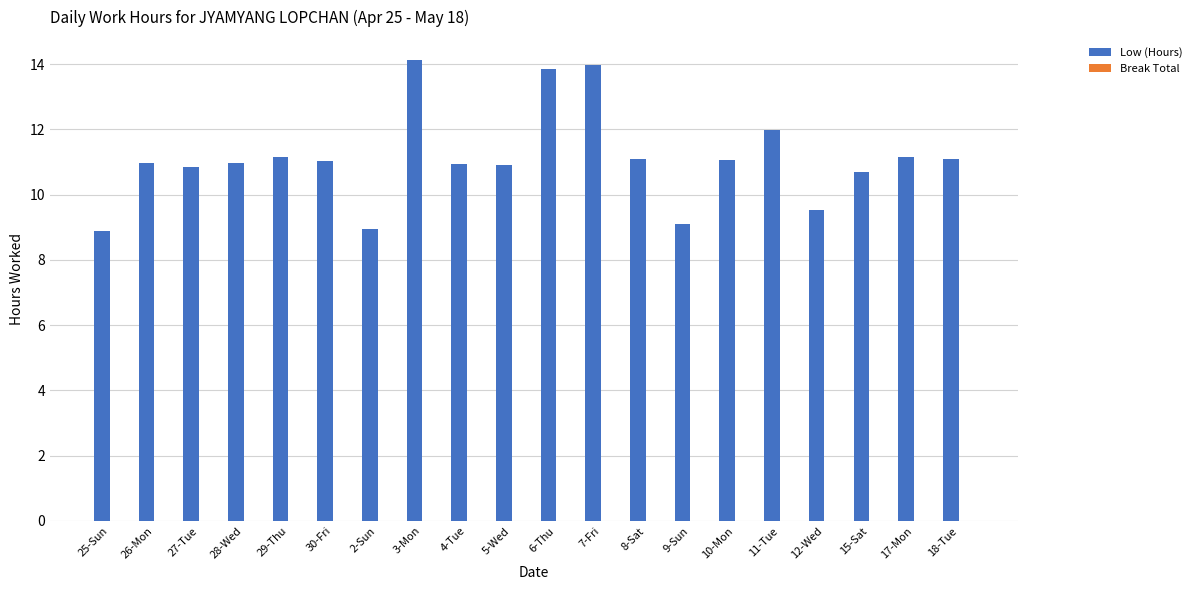

How many bars are there in total?

20